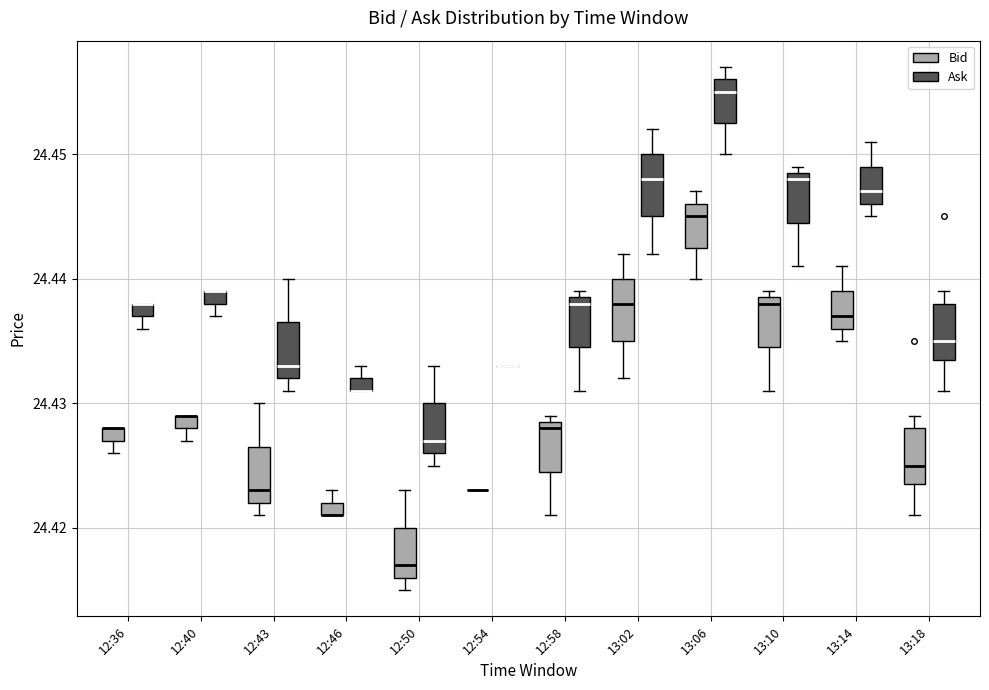

Where does the lower whisker of the box for 13:18 (Ask) end on the y-axis? The values are not printed on the chart, so give them approximately, as read against the axis.

24.431